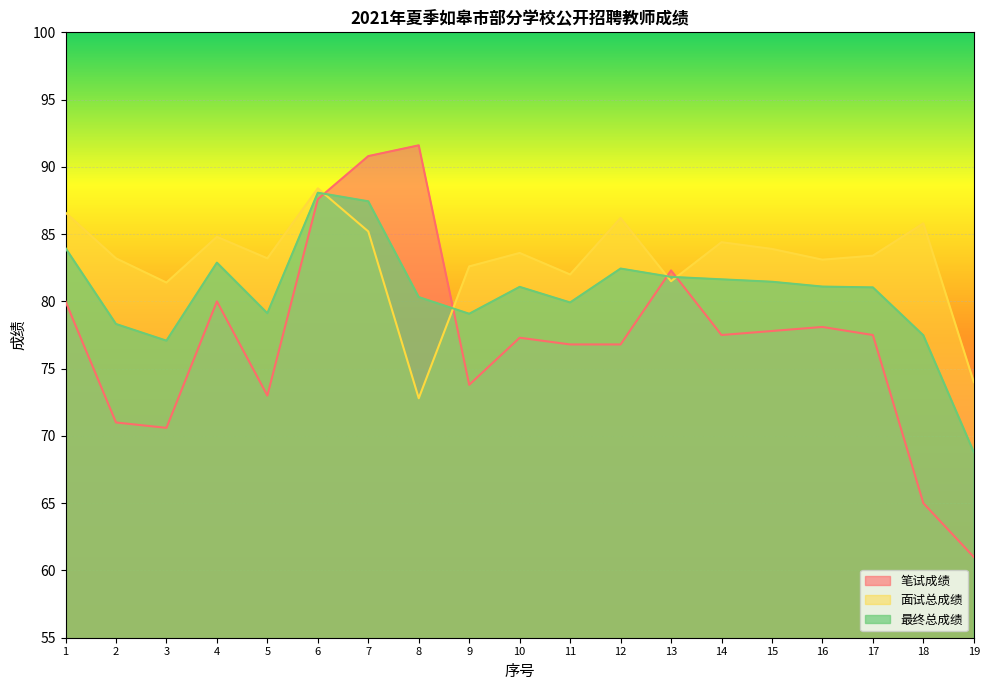

Which series has the widest spread of values?

笔试成绩